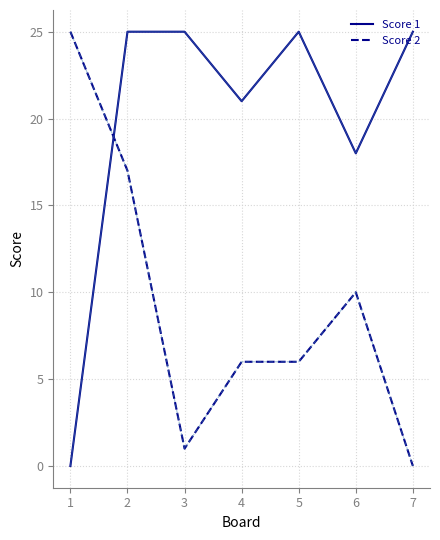

Reading right to left, extract all data points from this chart.

Score 1: 7=25	6=18	5=25	4=21	3=25	2=25	1=0
Score 2: 7=0	6=10	5=6	4=6	3=1	2=17	1=25